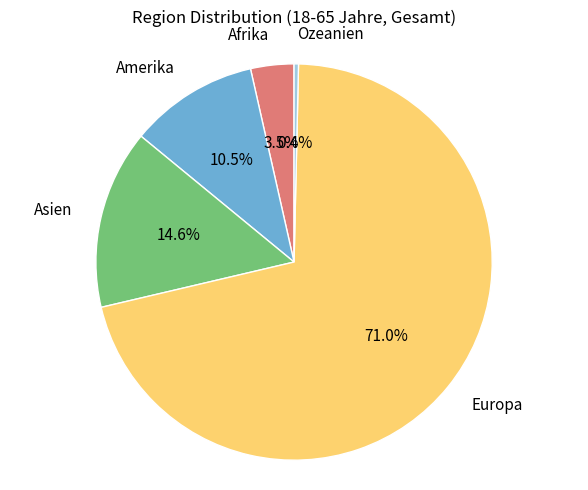

Is the sum of Europa and Afrika greater than half?

Yes